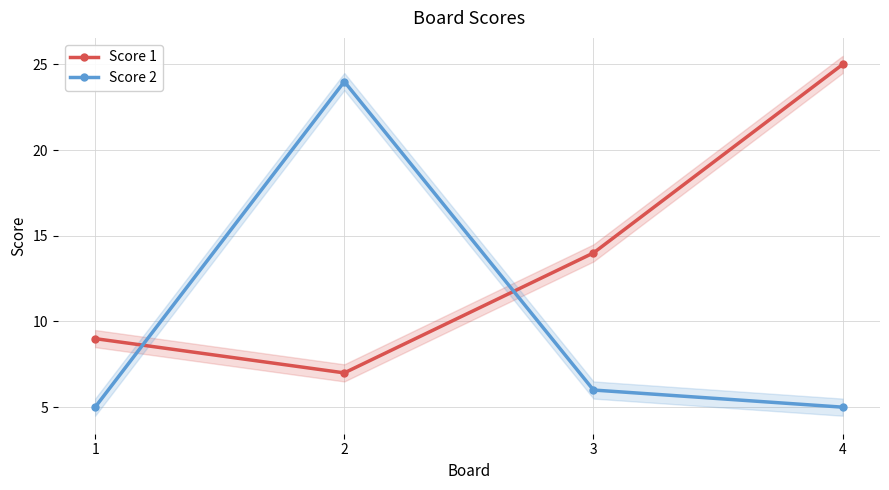

Reading left to right, transcribe all the data shown in this chart.

Score 1: 1=9	2=7	3=14	4=25
Score 2: 1=5	2=24	3=6	4=5